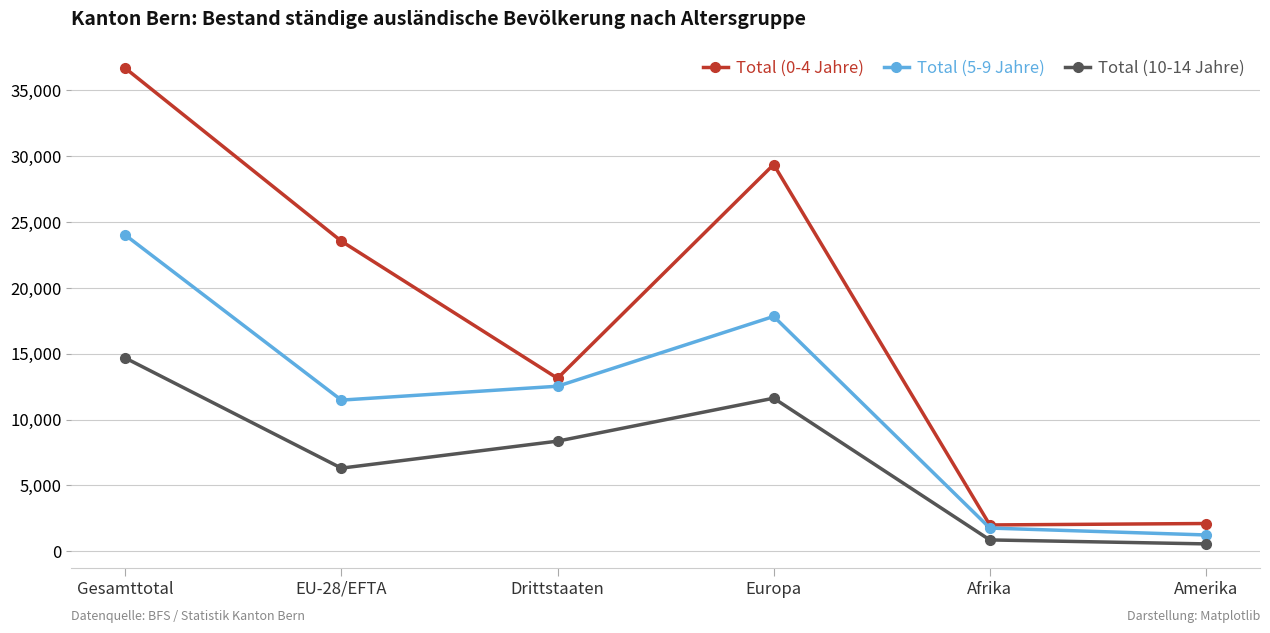

Where is the first local maximum for Total (5-9 Jahre)?

Europa